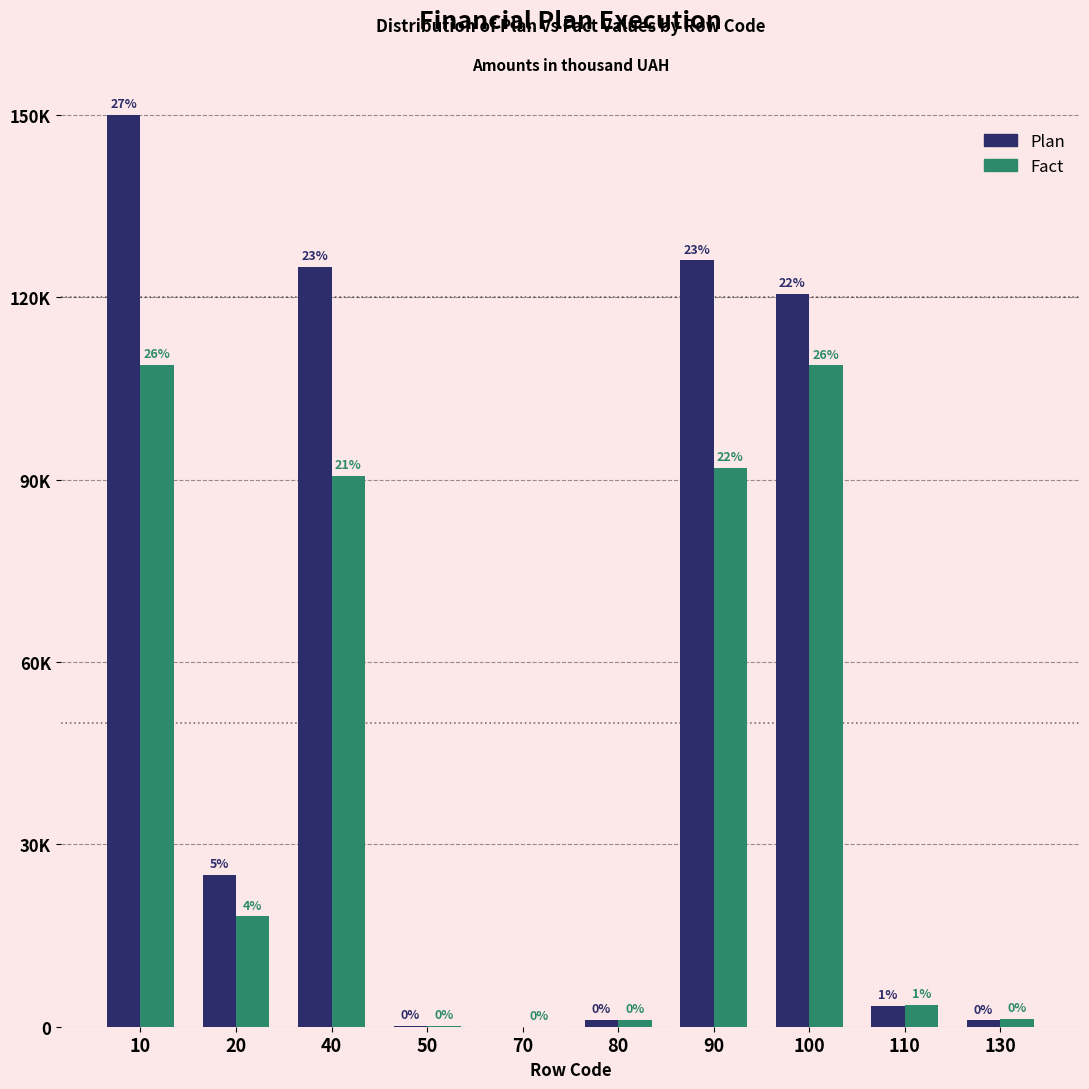

Does the chart contain stacked bars?

No